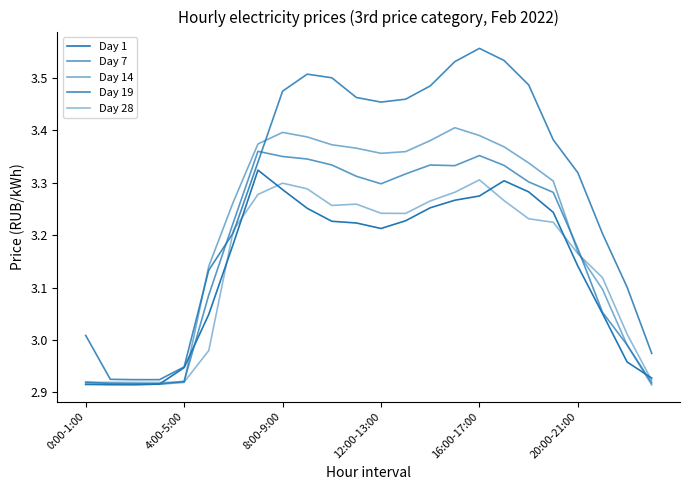

True or false: Day 19 and Day 28 intersect in this chart.

True